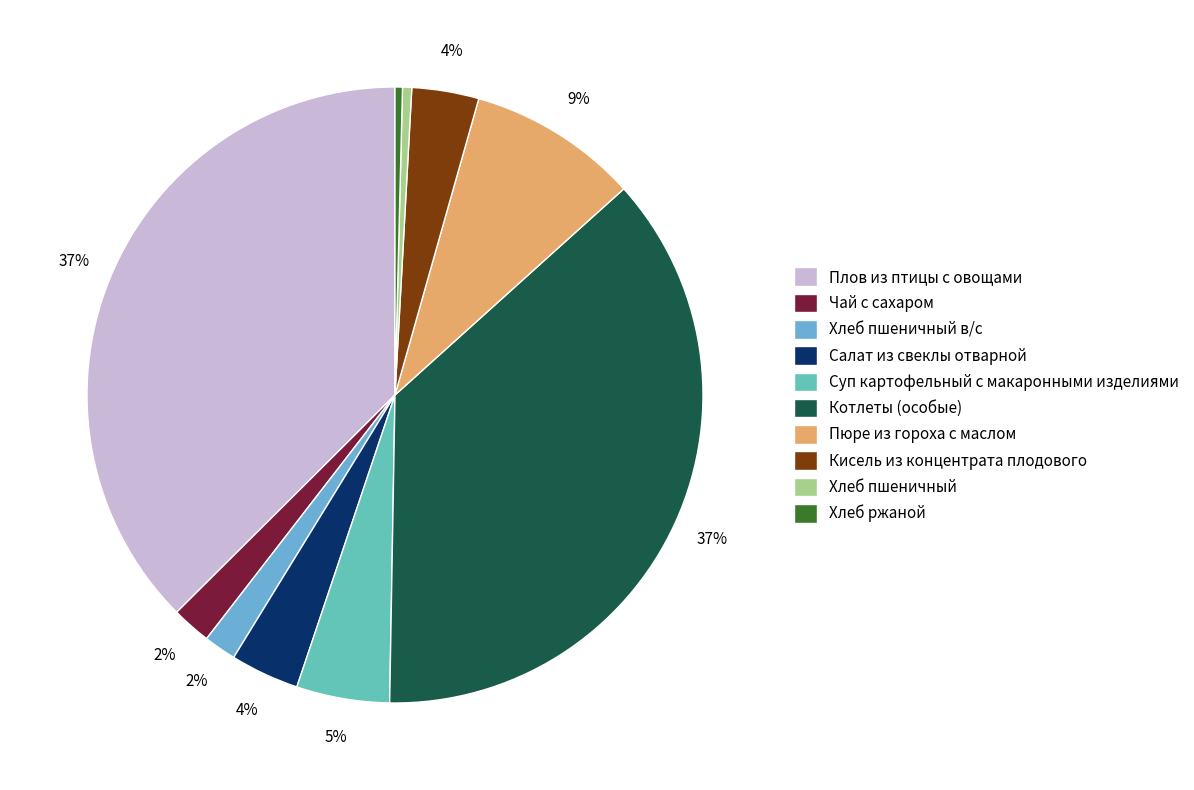

How many segments does this pie chart have?

10